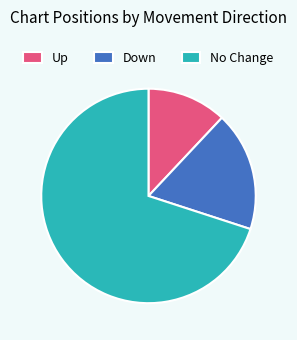

Which has a higher value, Down or Up?

Down